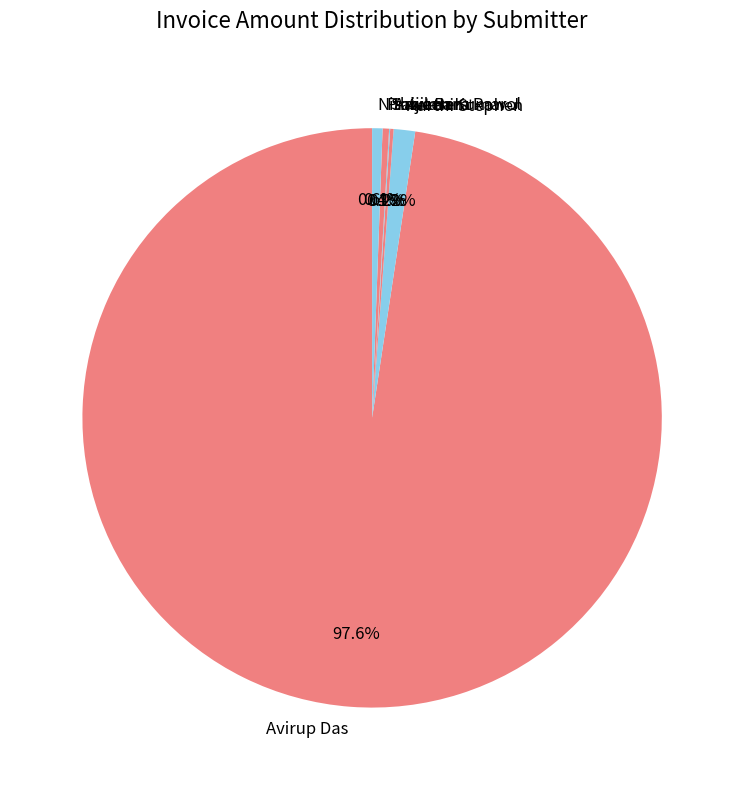

Which has a higher value, Avirup Das or Praveen Kumar J?

Avirup Das